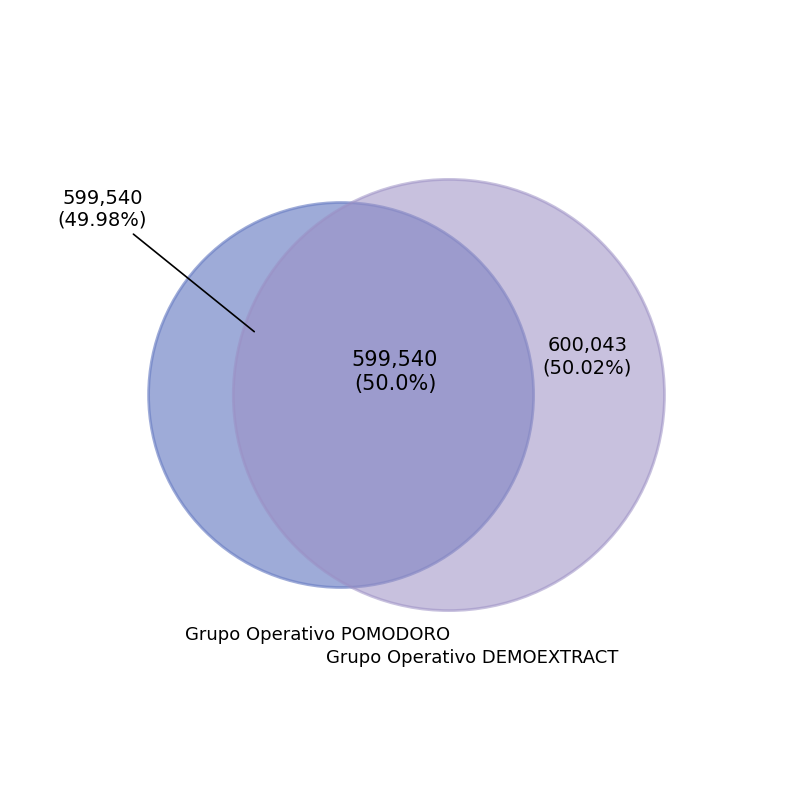

Is the sum of Grupo Operativo POMODORO and Grupo Operativo DEMOEXTRACT greater than half?

Yes